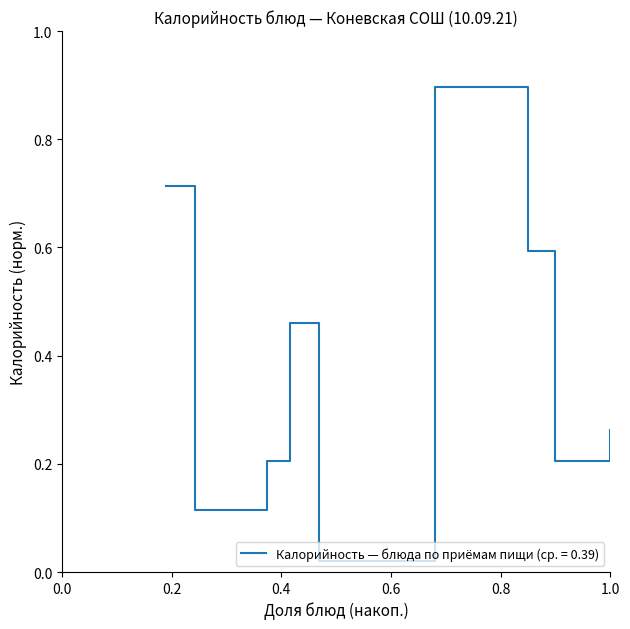

What is the difference between the maximum and minimum values?

0.9